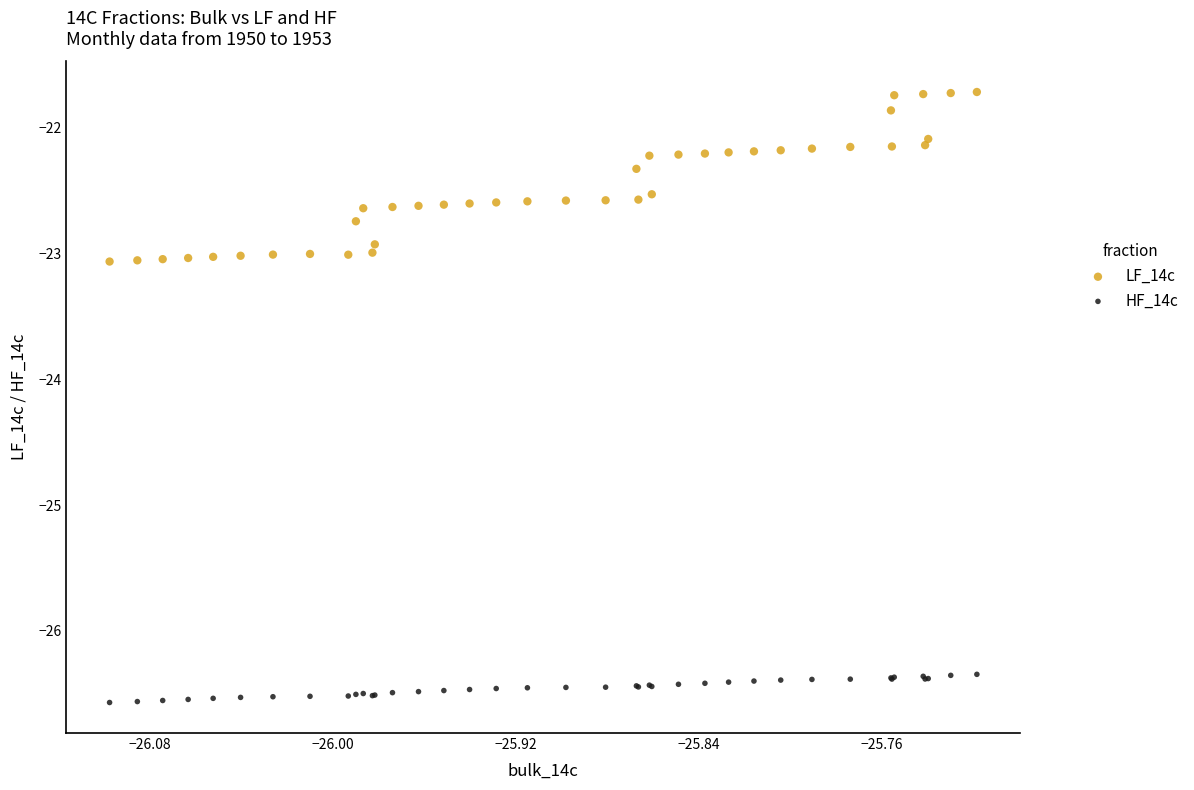

Which series reaches the maximum Y coordinate?

LF_14c